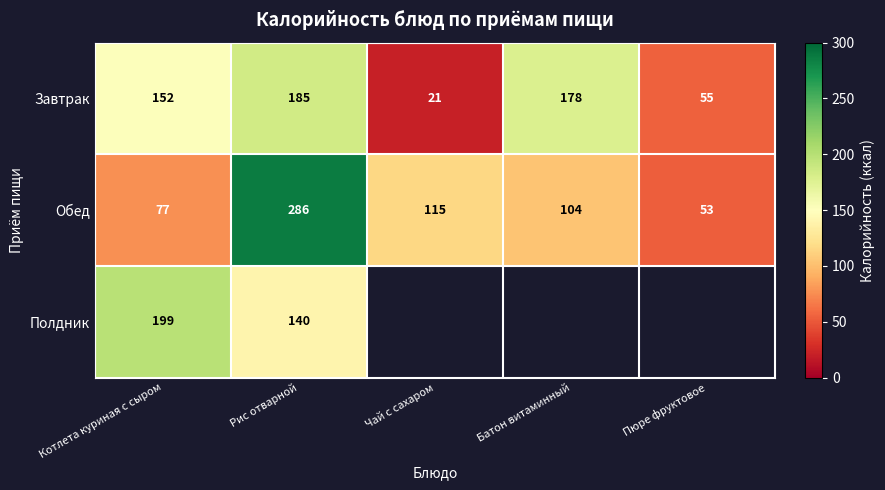

Where does the Обед series first go above 104?

Рис отварной